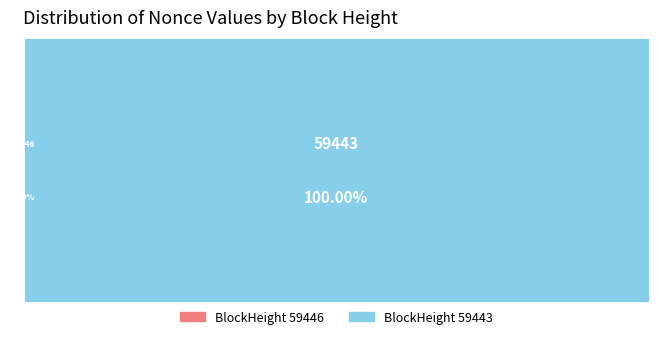

Count the number of slices in the pie.

2